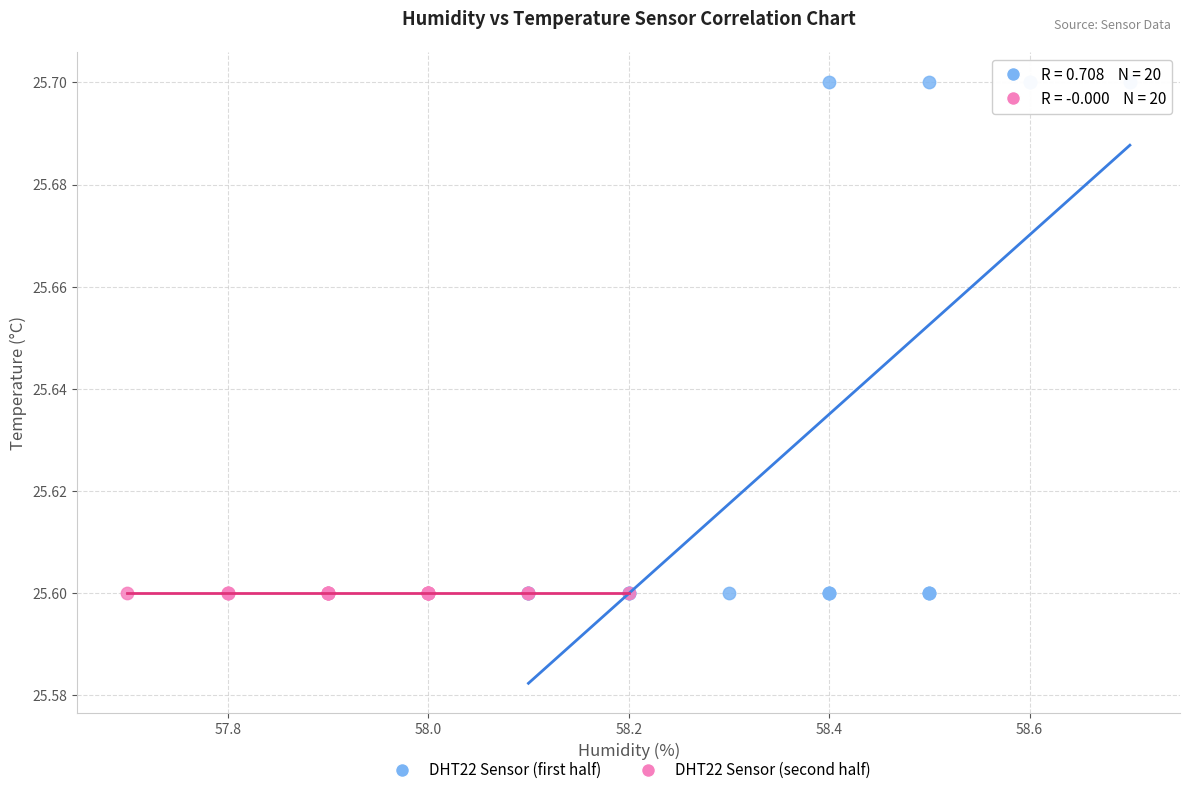

Which series contains the highest Y value?

DHT22 Sensor (first half)